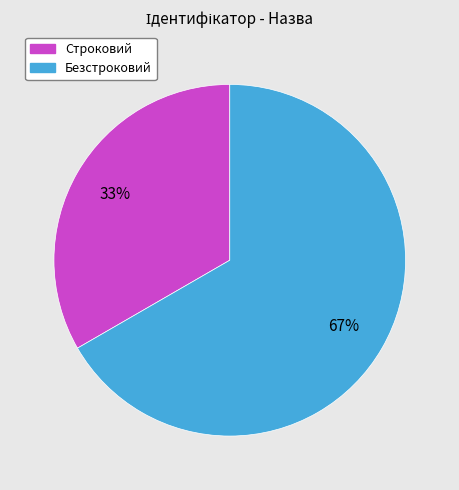

What percentage is the Безстроковий slice, to the nearest percent?

67%